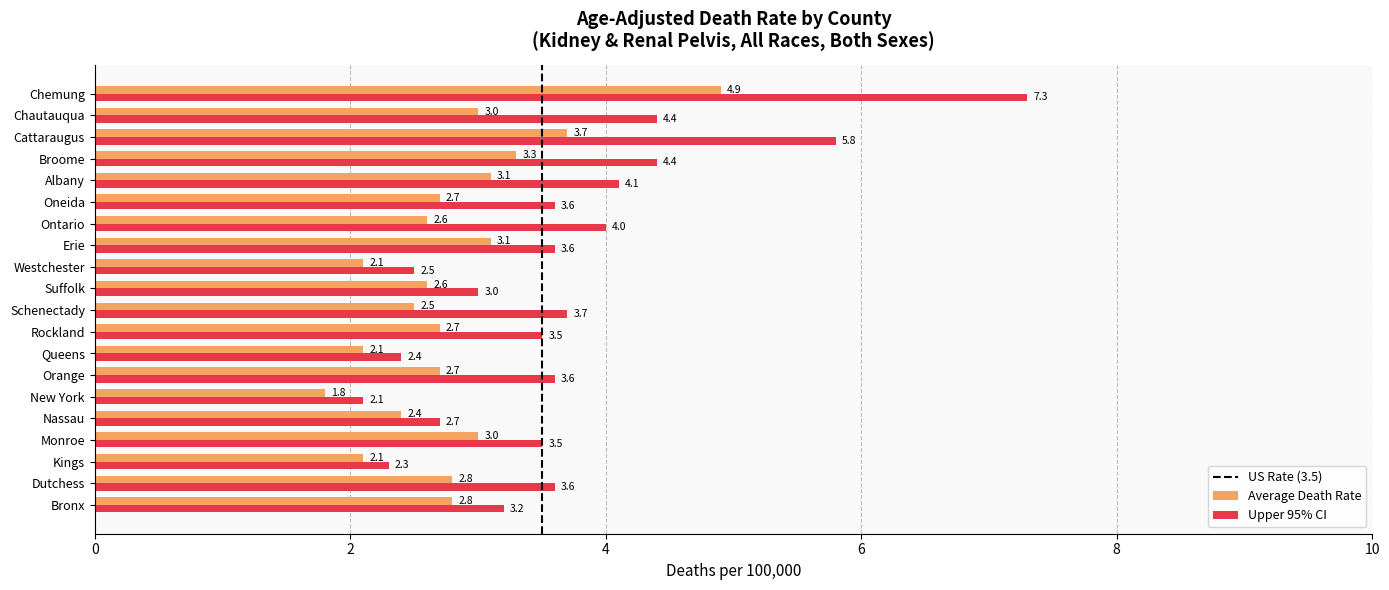

What is the minimum value shown in the chart?

1.8